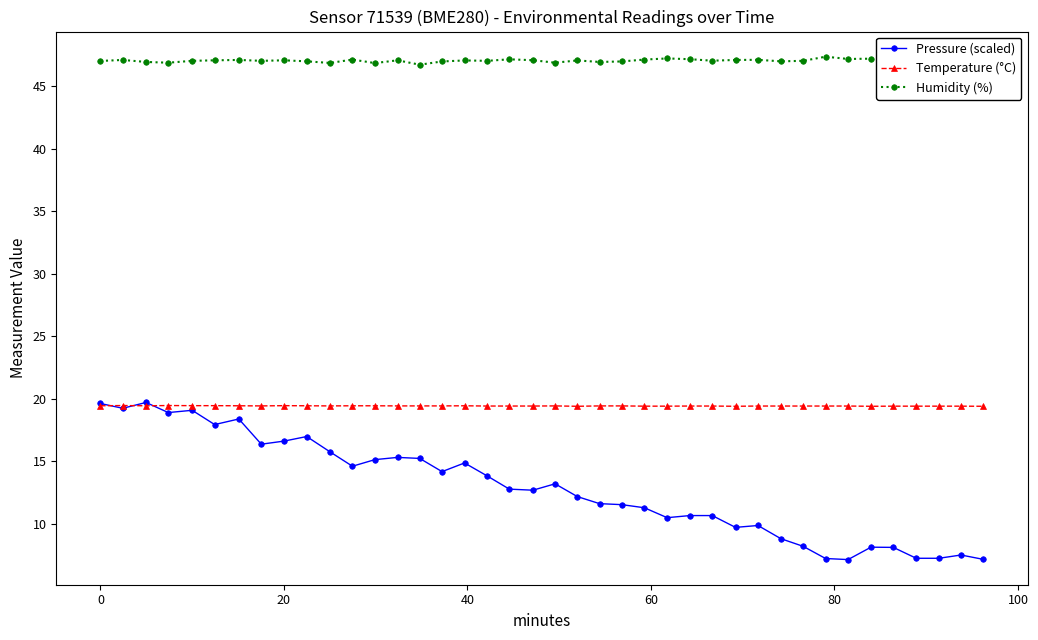

How many series are shown in this chart?

3